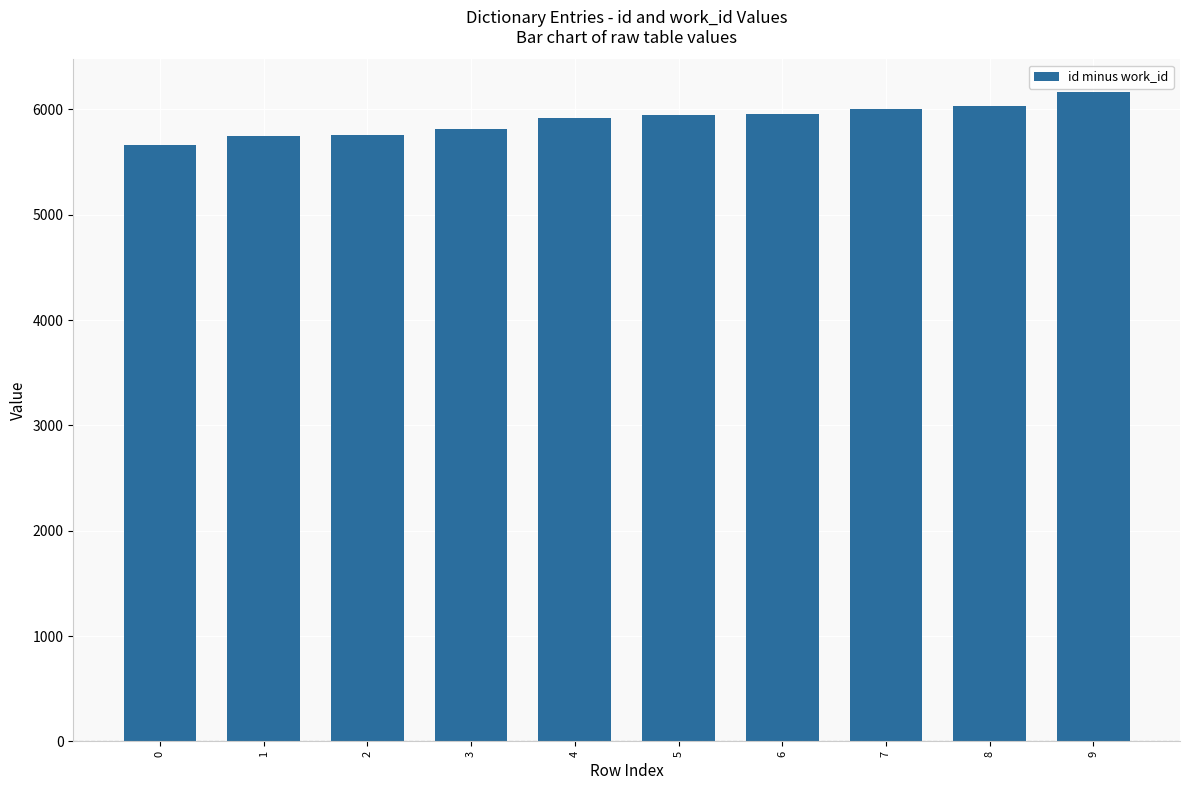

True or false: the data shows 6009 at 7.

True